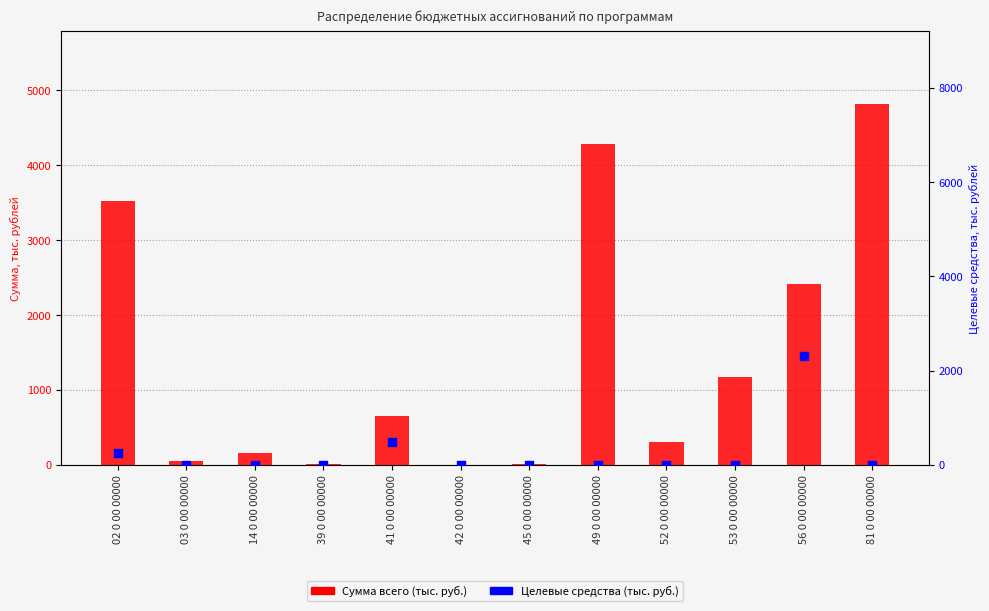

Which series contains the highest Y value?

Сумма всего (тыс. руб.)